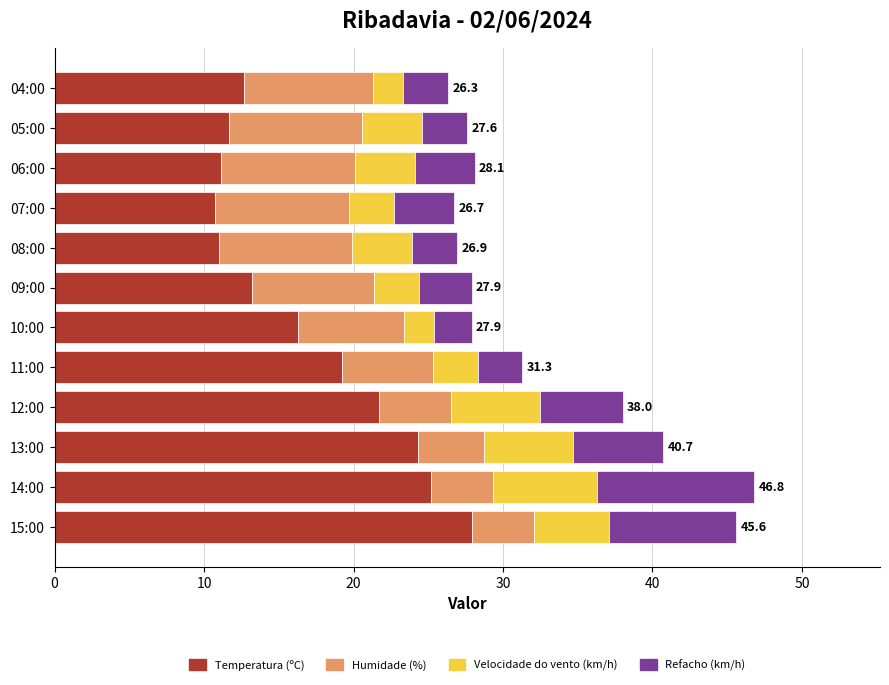

What is the lowest value of the Temperatura (ºC) series?

10.7